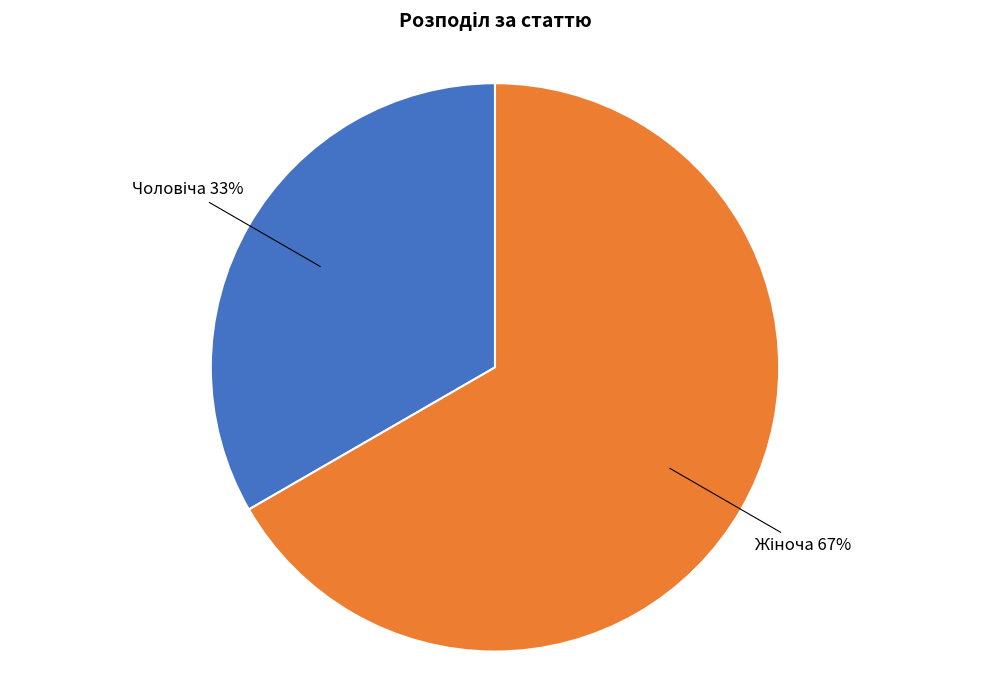

To the nearest percent, what is the average slice percentage?

50%